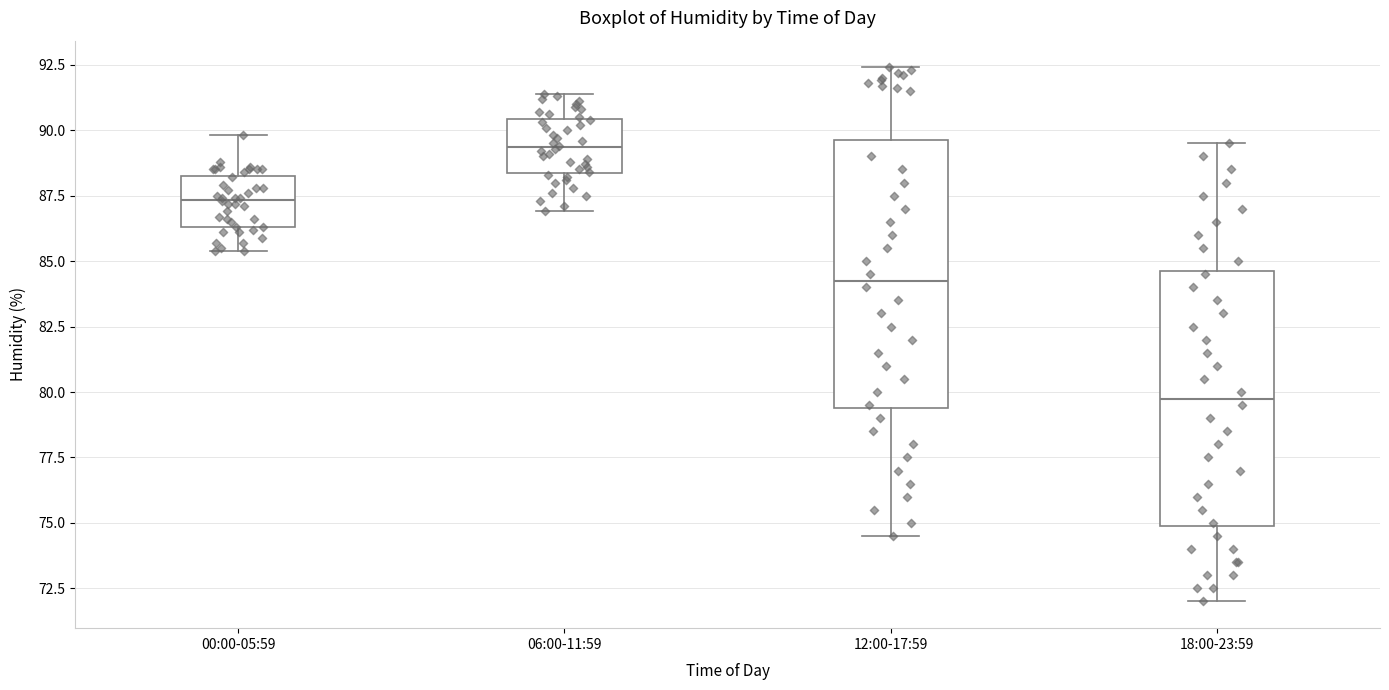

Where does the median line of the box for 12:00-17:59 sit on the y-axis? The values are not printed on the chart, so give them approximately, as read against the axis.

84.5